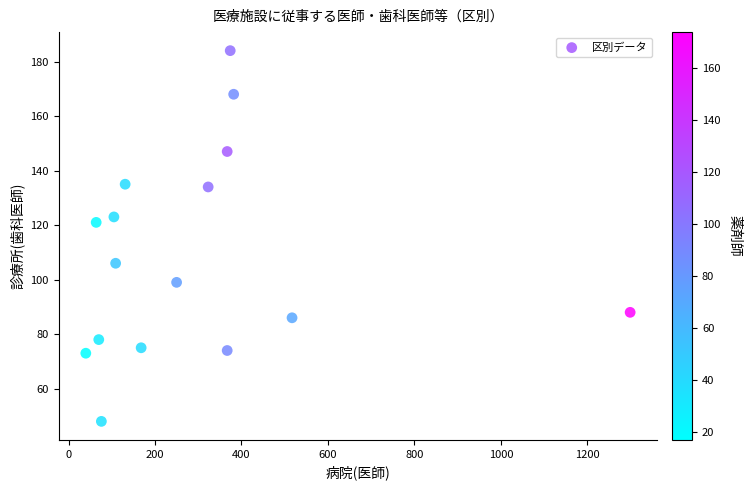

What Y value in the scatter plot is closest to 116?

121